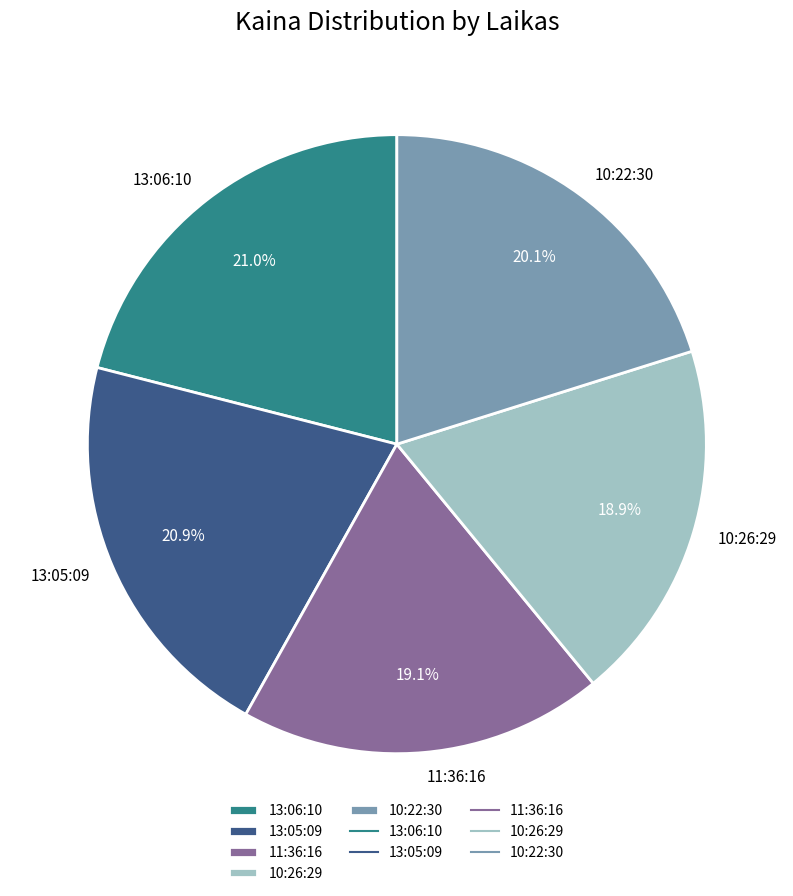

How many slices are in this pie chart?

5